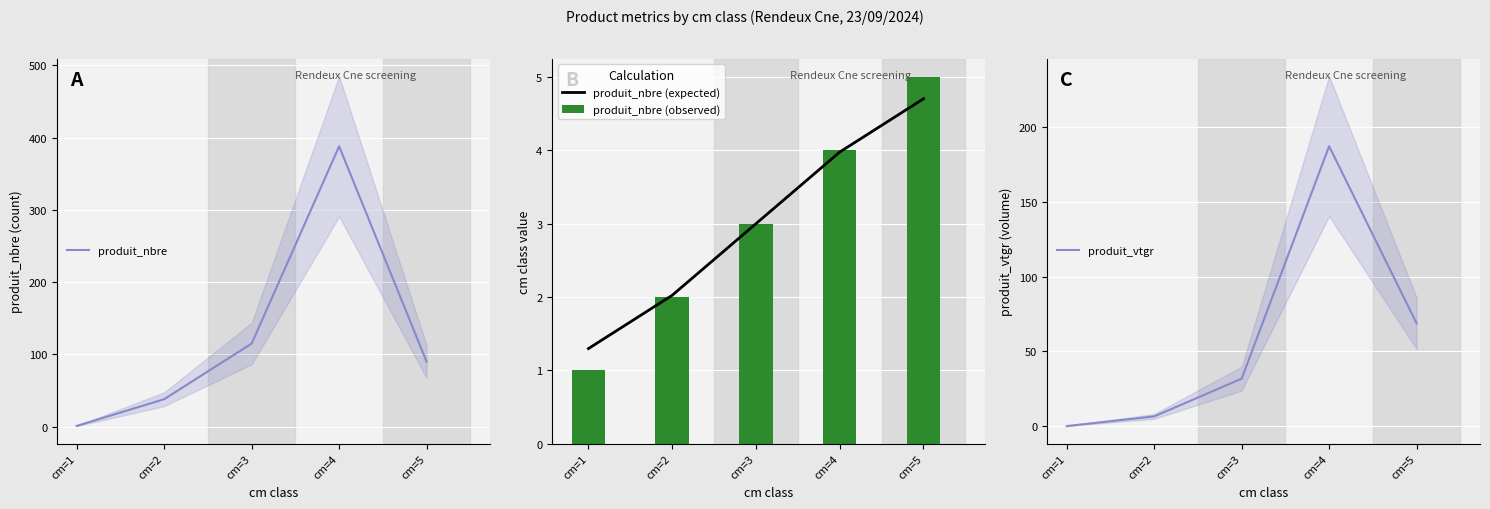

At cm=4, list the series in order from largest to smallest.

produit_nbre, produit_vtgr, produit_nbre (observed), produit_nbre (expected)